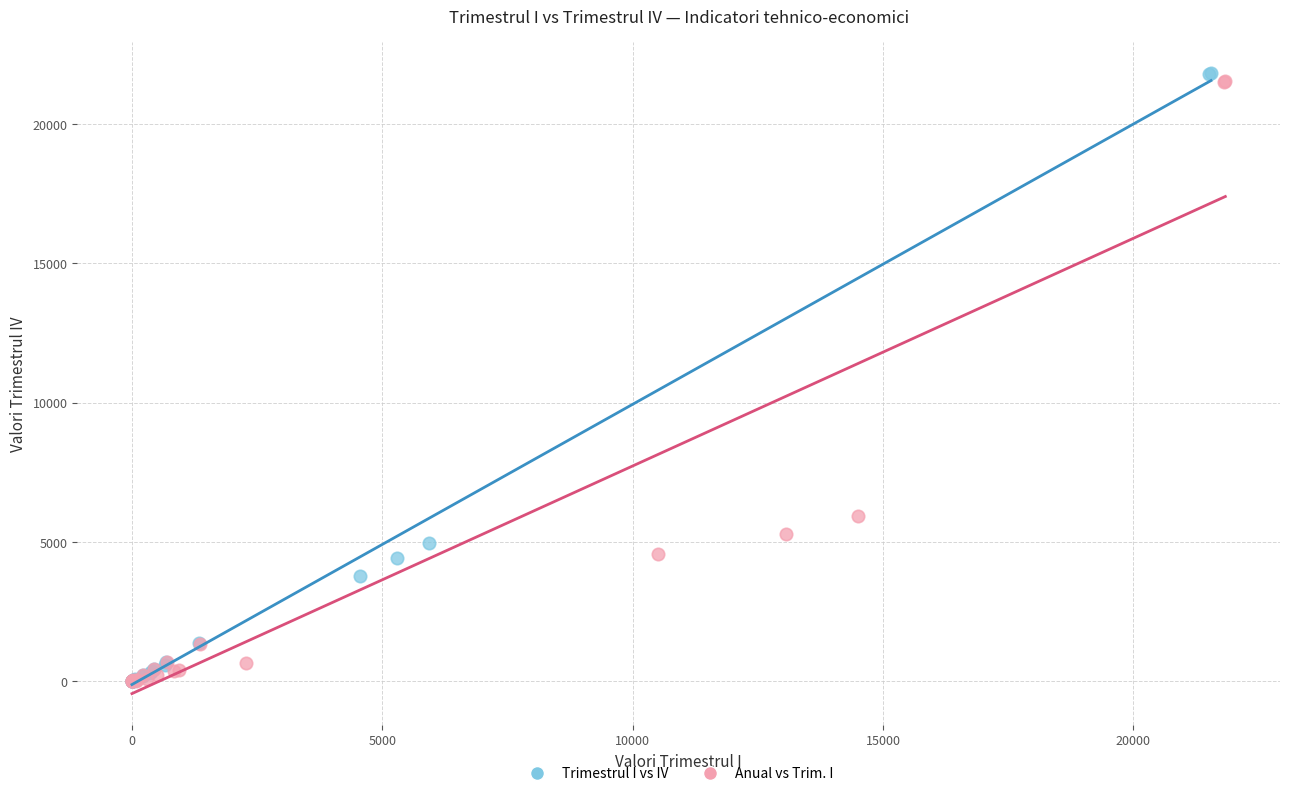

Which series has the widest spread of Y values?

Trimestrul I vs IV